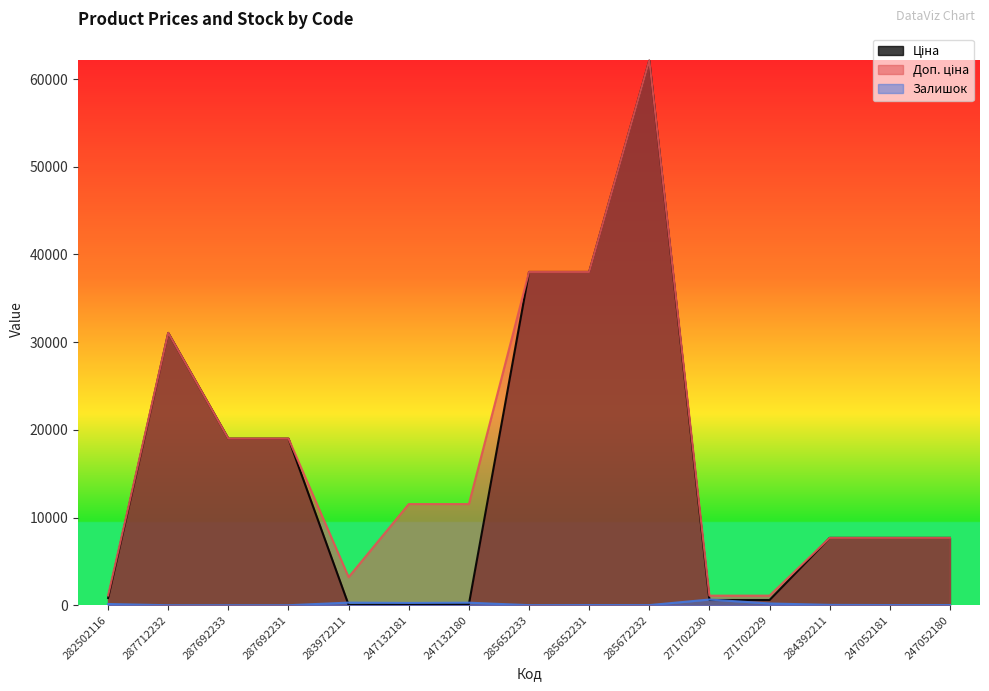

Where is the first local minimum for Ціна?

283972211